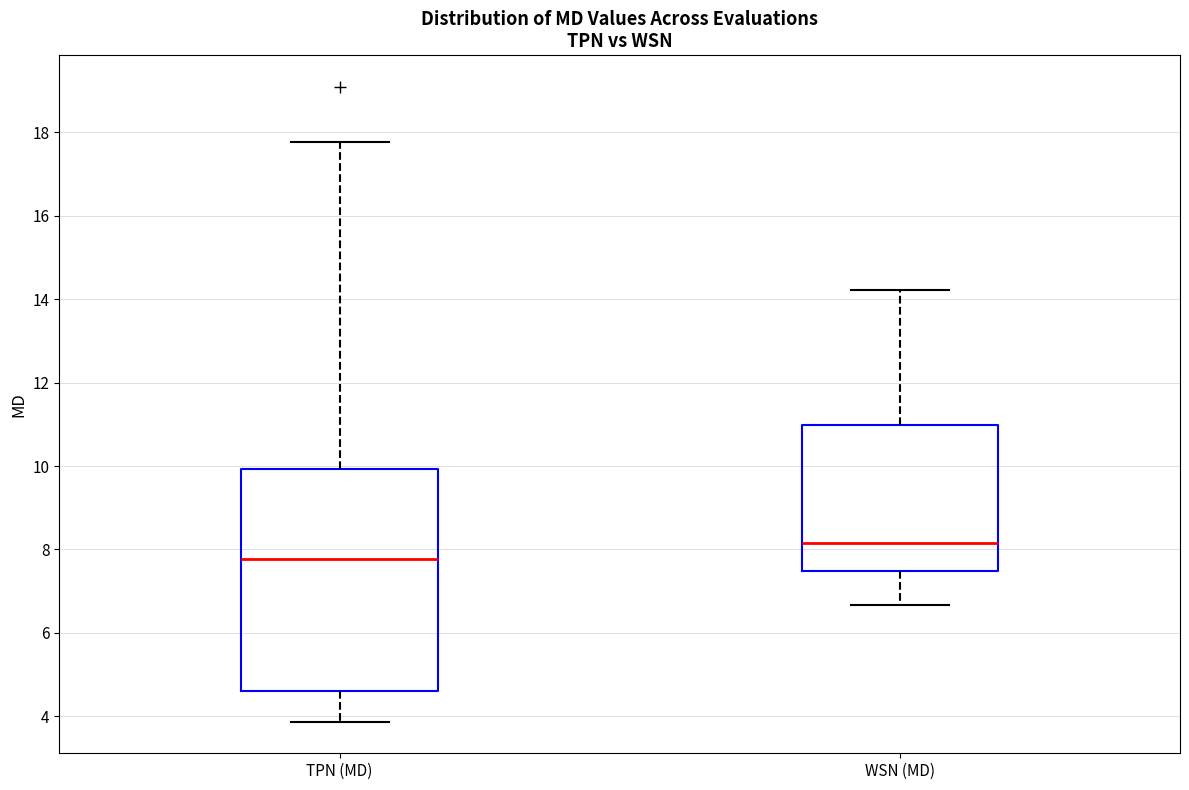

Comparing the boxes themselves (not the whiskers), which one is the tallest?

TPN (MD)